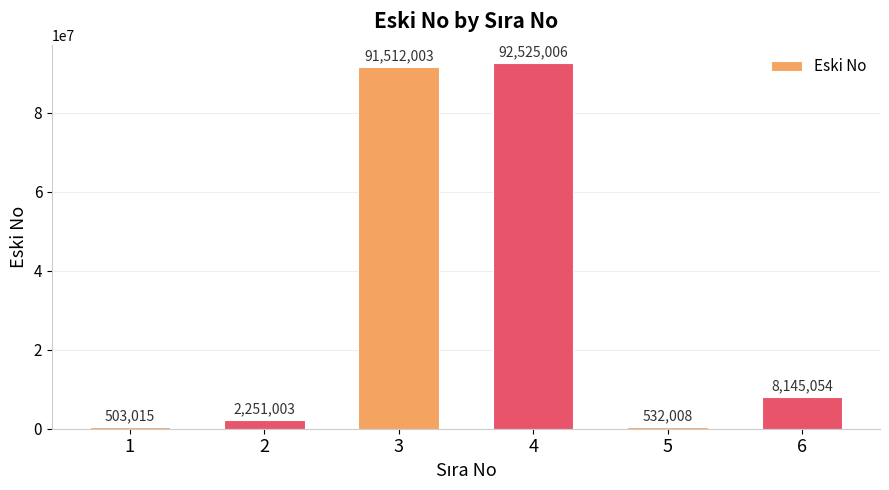

How many bars are there in total?

6